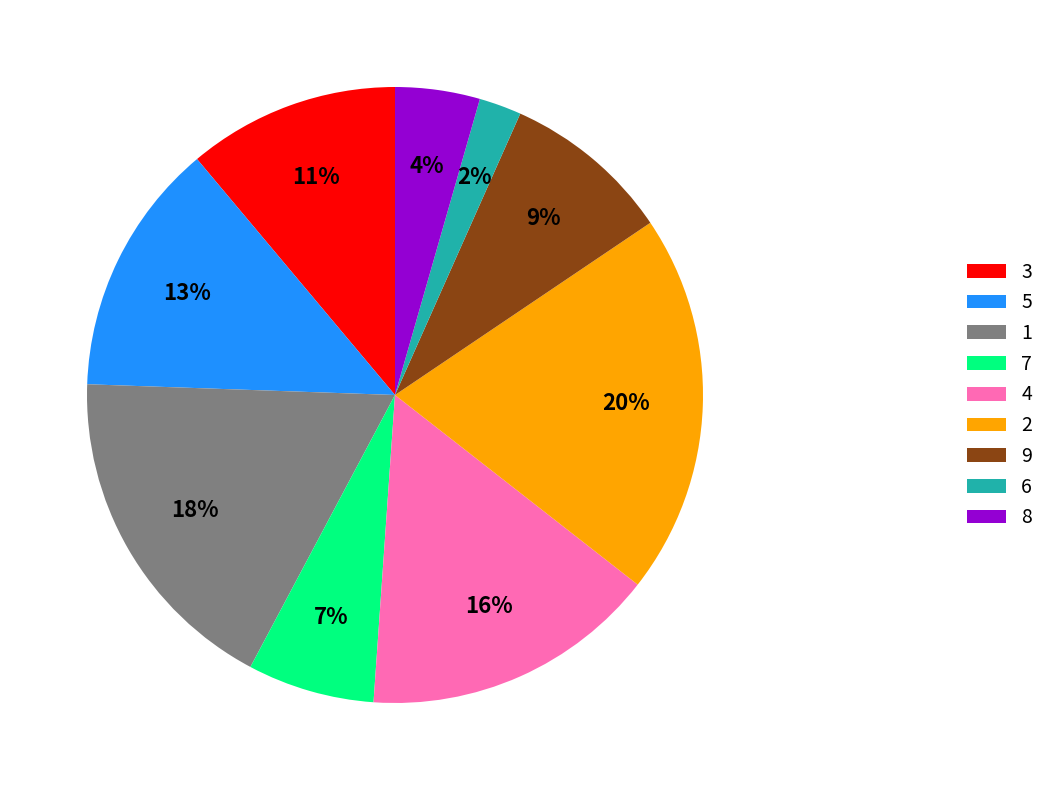

How many slices are in this pie chart?

9